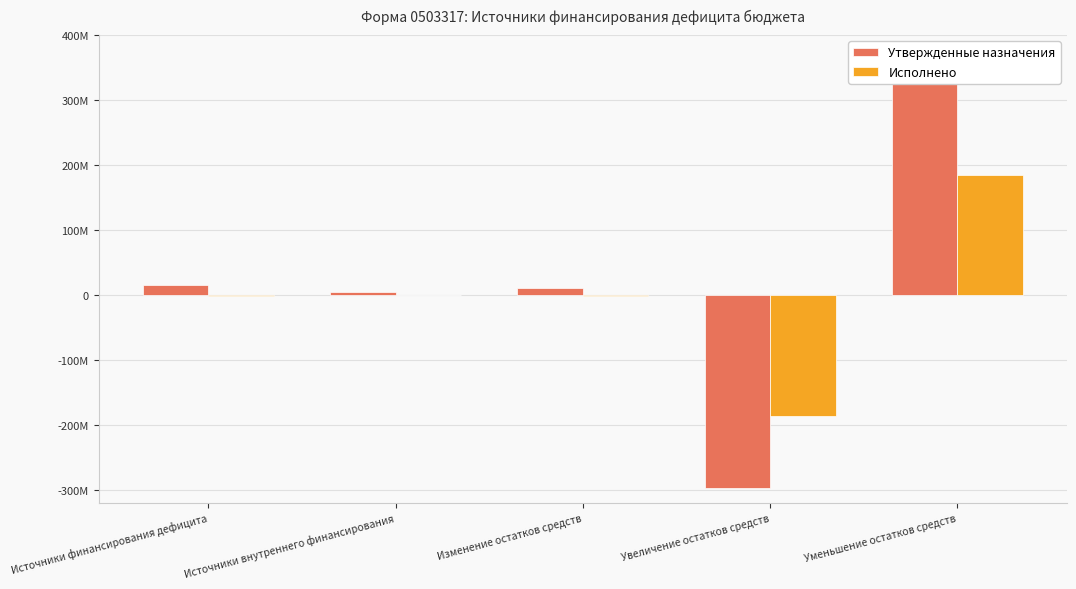

What position from the left is Источники финансирования дефицита?

1